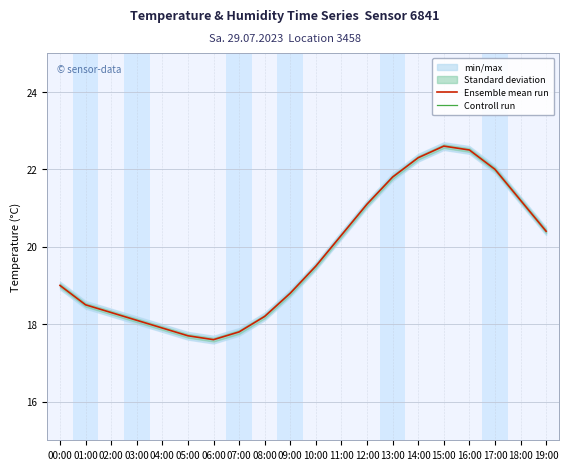

Is it true that Ensemble mean run equals 29.5 at 08:00?

False